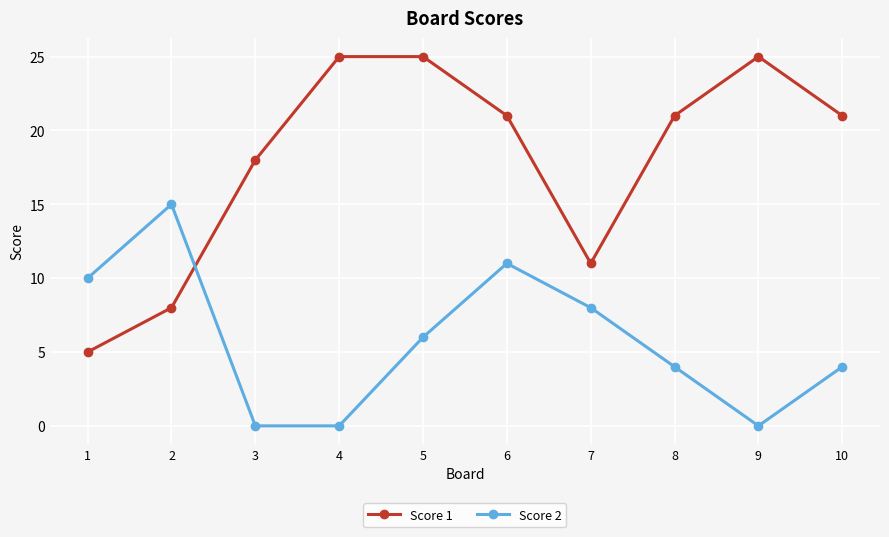

Where is the first local minimum for Score 1?

7